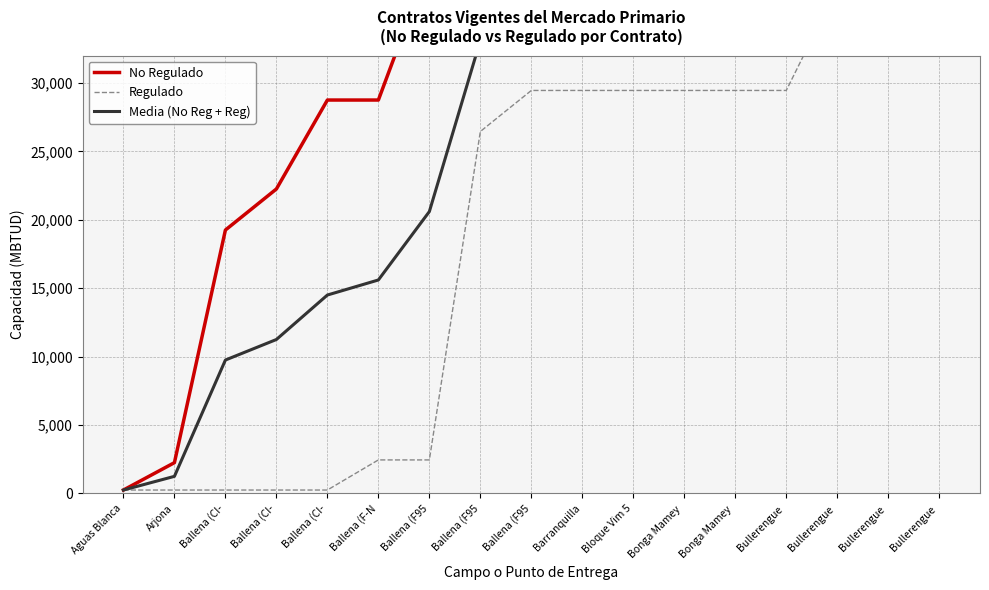

Which series changed the most between Ballena (CI- and Barranquilla?

No Regulado